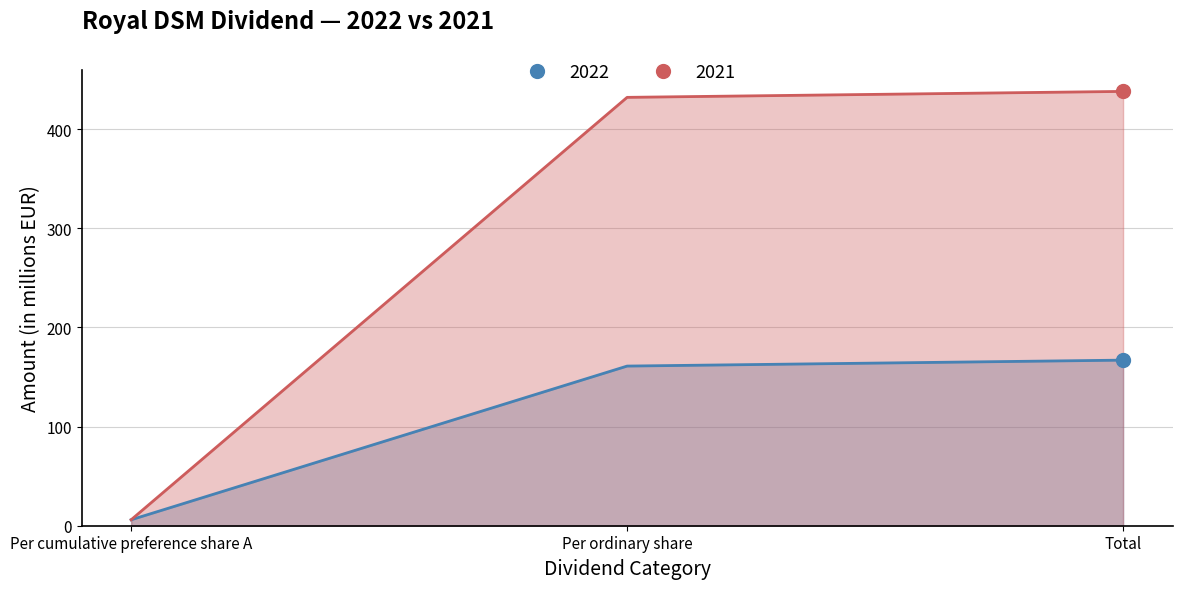

Which series has the largest total across all categories?

2021